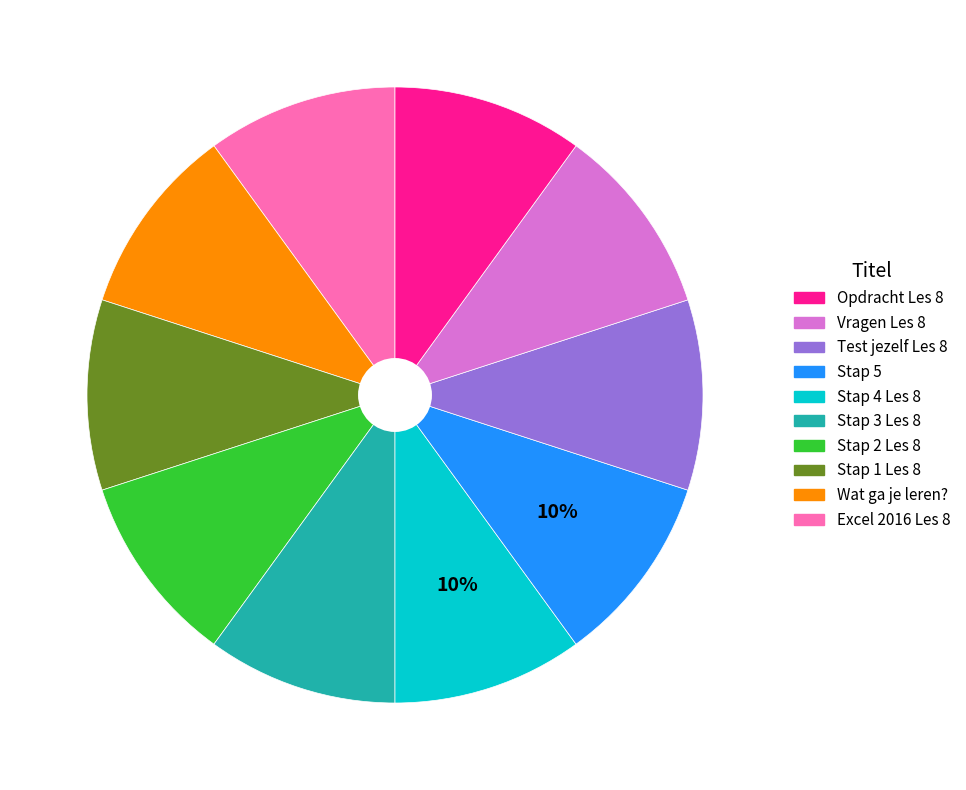

To the nearest percent, what is the average slice percentage?

10%